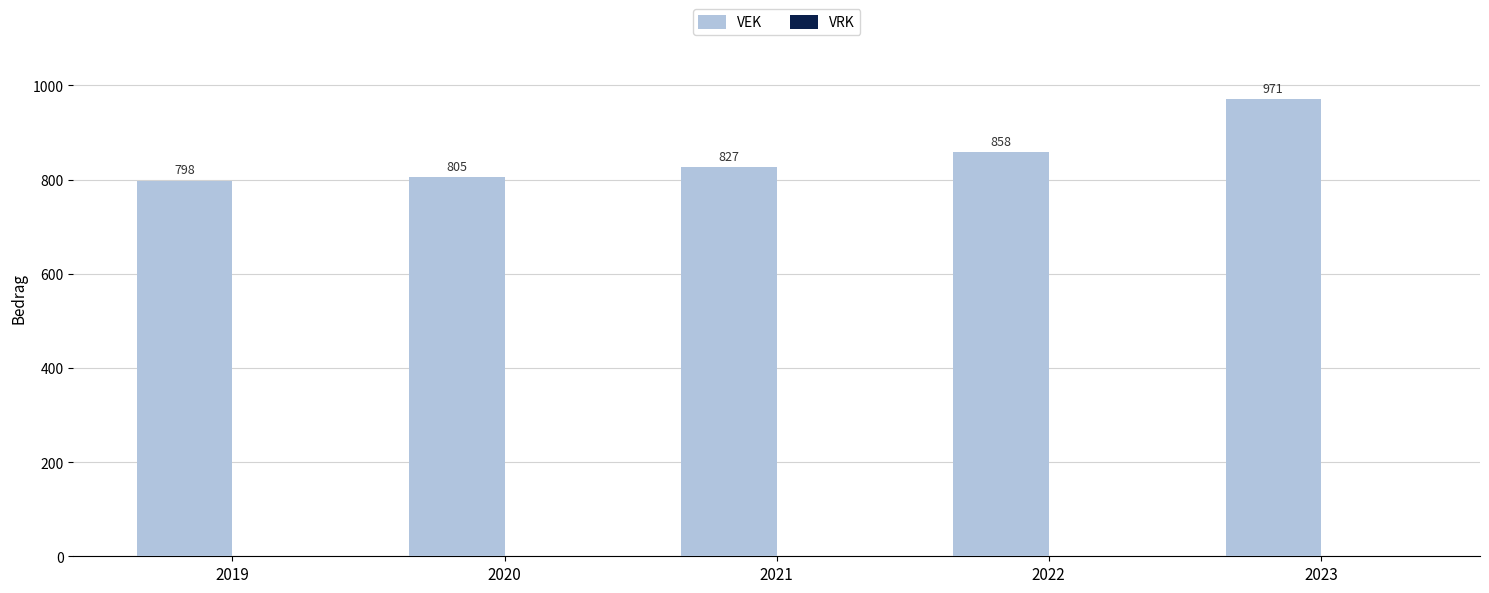

List the labels in order of value, largest first.

2023, 2022, 2021, 2020, 2019